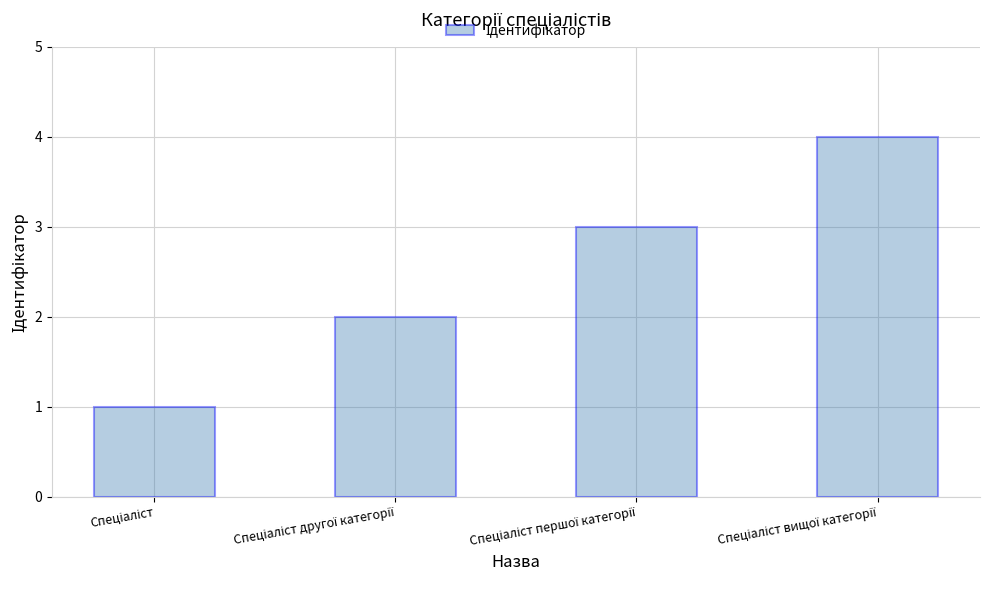

What is the maximum value shown in the chart?

4